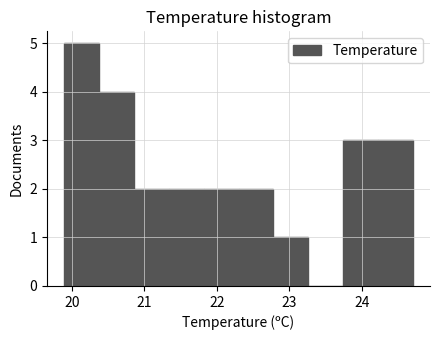

Reading left to right, transcribe this chart: for each bar, give the range it covers on the x-axis and its height. Neither the bar edges nor the heights are printed on the chart, so give them approximately, as read against the axes.

19.90 to 20.38: 5
20.38 to 20.86: 4
20.86 to 21.34: 2
21.34 to 21.82: 2
21.82 to 22.30: 2
22.30 to 22.78: 2
22.78 to 23.26: 1
23.26 to 23.74: 0
23.74 to 24.22: 3
24.22 to 24.70: 3